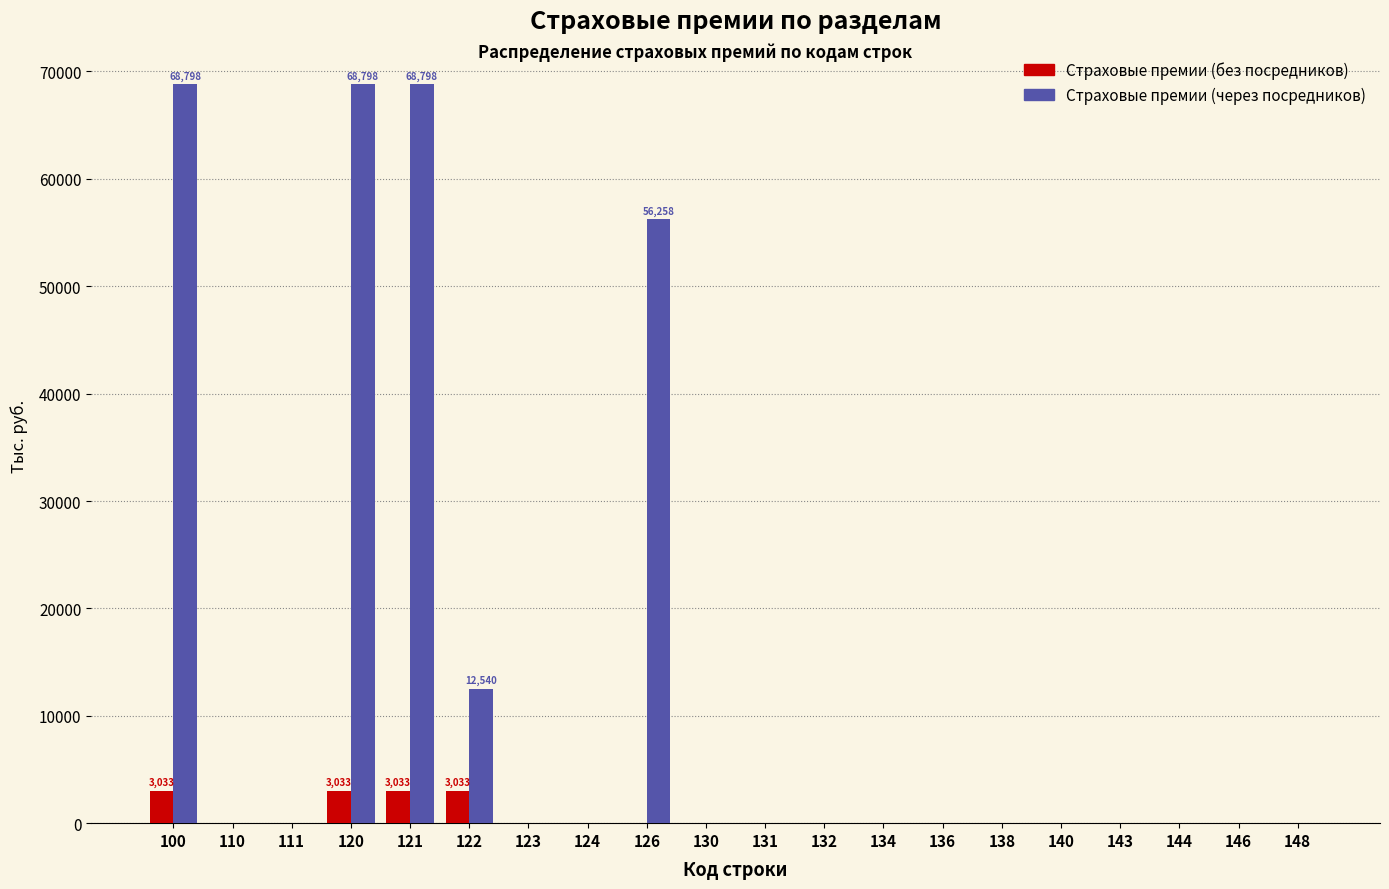

What is the sum of all Страховые премии (через посредников) values?

275191.2